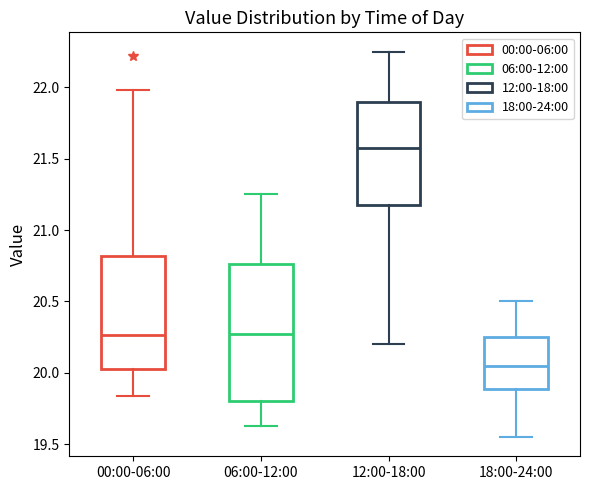

Which box has the lowest median line?

18:00-24:00